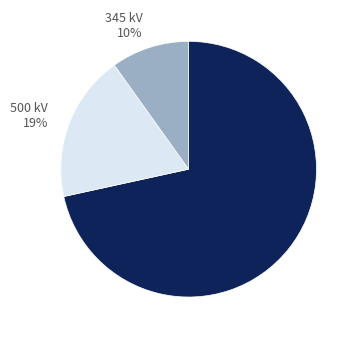

Is the sum of 345 kV 10% and 500 kV 19% greater than half?

No